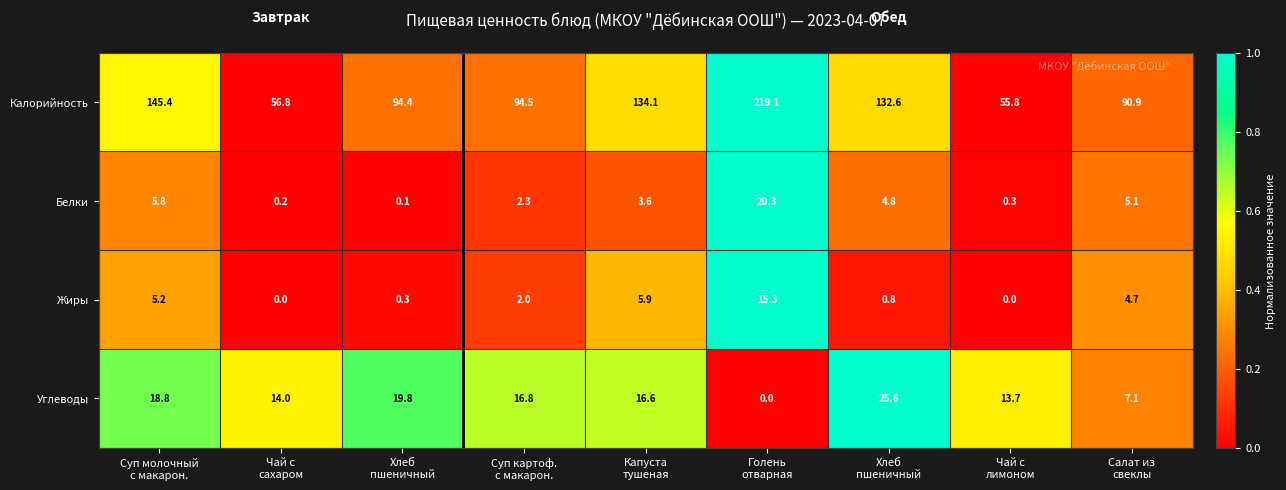

How many distinct data groups are displayed?

4